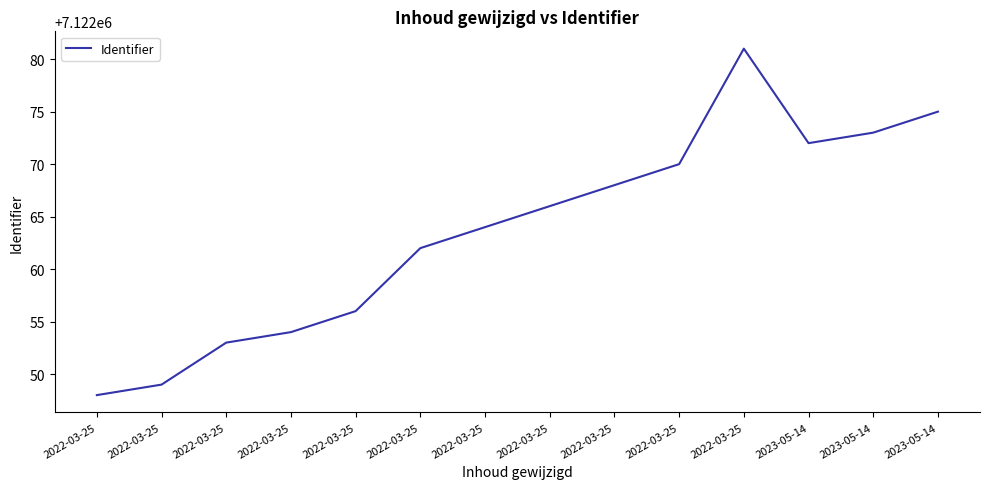

Between 2022-03-25 and 2022-03-25, which is larger?

2022-03-25